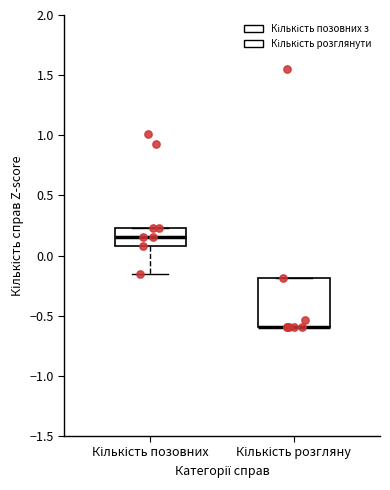

Reading left to right, read every box against the y-axis: the position of its median line, the range the box covers, and the ends of its whiskers. The values are not printed on the chart, so give them approximately, as read against the axis.

Кількість позовних: median 0.15, box 0.10 to 0.25, whiskers -0.15 to 0.25
Кількість розгляну: median -0.60 (drawn on the box's lower edge), box -0.60 to -0.20, whiskers -0.60 to -0.20